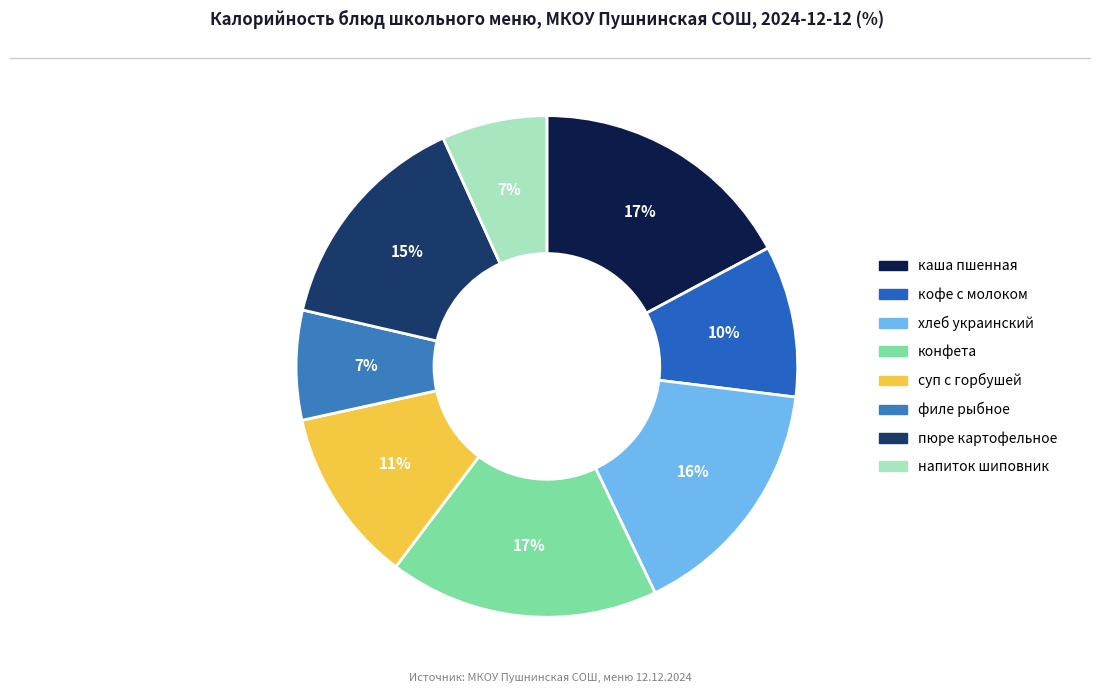

Is it true that конфета is 30% of the pie?

False